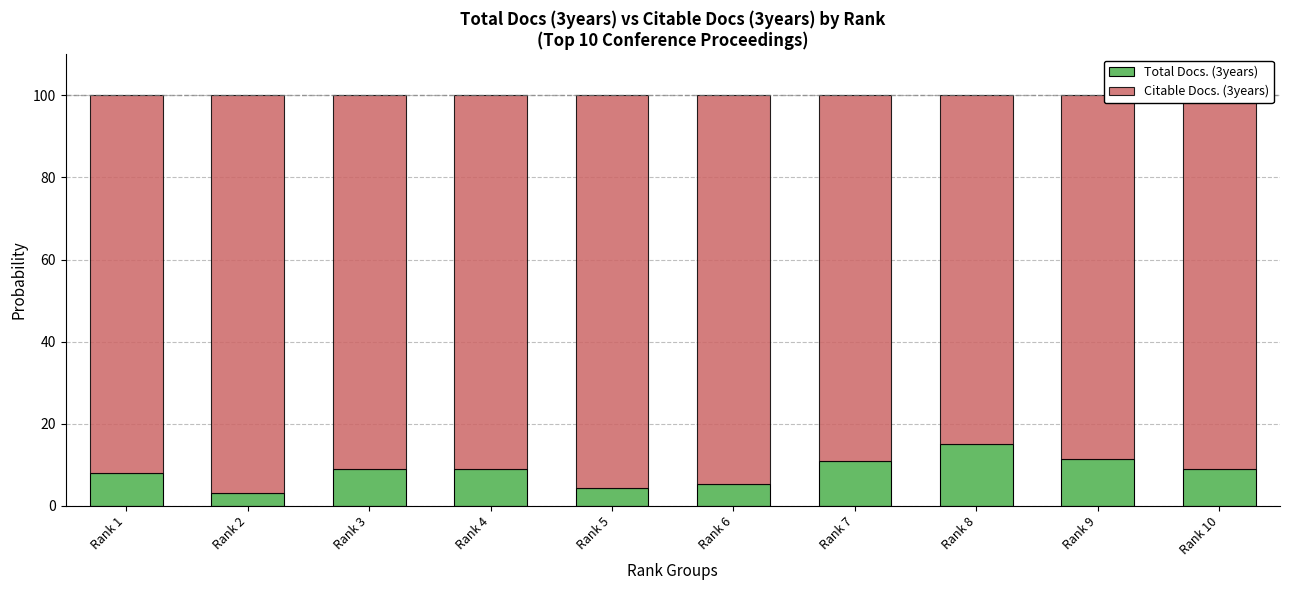

The Total Docs. (3years) series shows 15.2 at Rank 8. True or false?

True